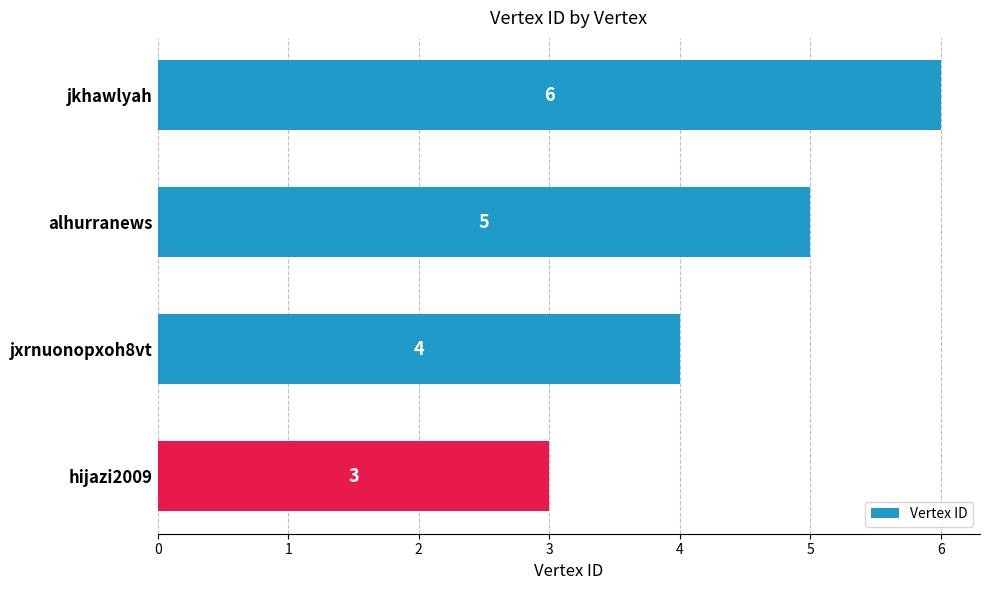

Reading top to bottom, list all the values displayed in this chart.

jkhawlyah=6	alhurranews=5	jxrnuonopxoh8vt=4	hijazi2009=3